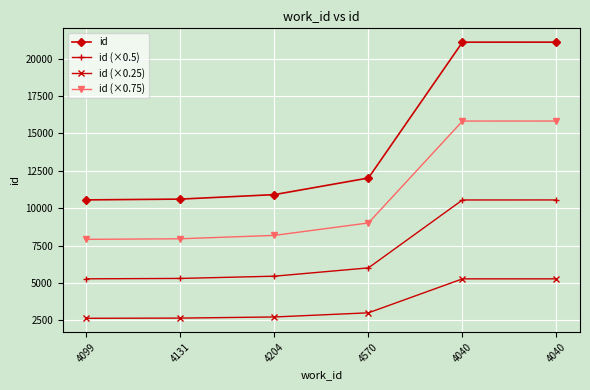

At which category is the sum across all series the highest?

4040